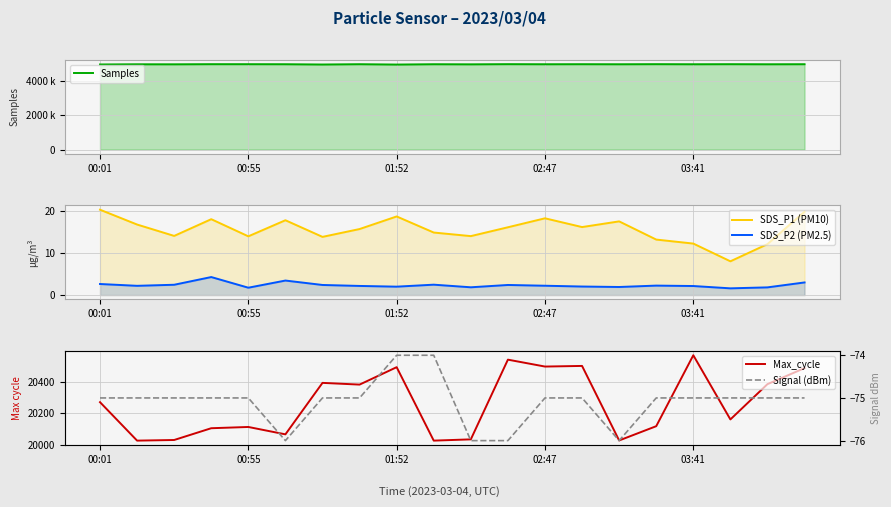

What are all the series names shown in the legend?

Samples, SDS_P1 (PM10), SDS_P2 (PM2.5), Max_cycle, Signal (dBm)